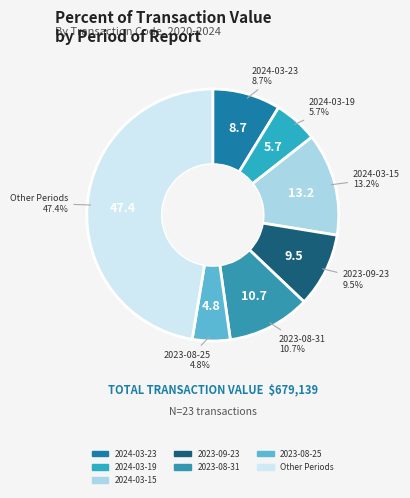

How many slices are in this pie chart?

7